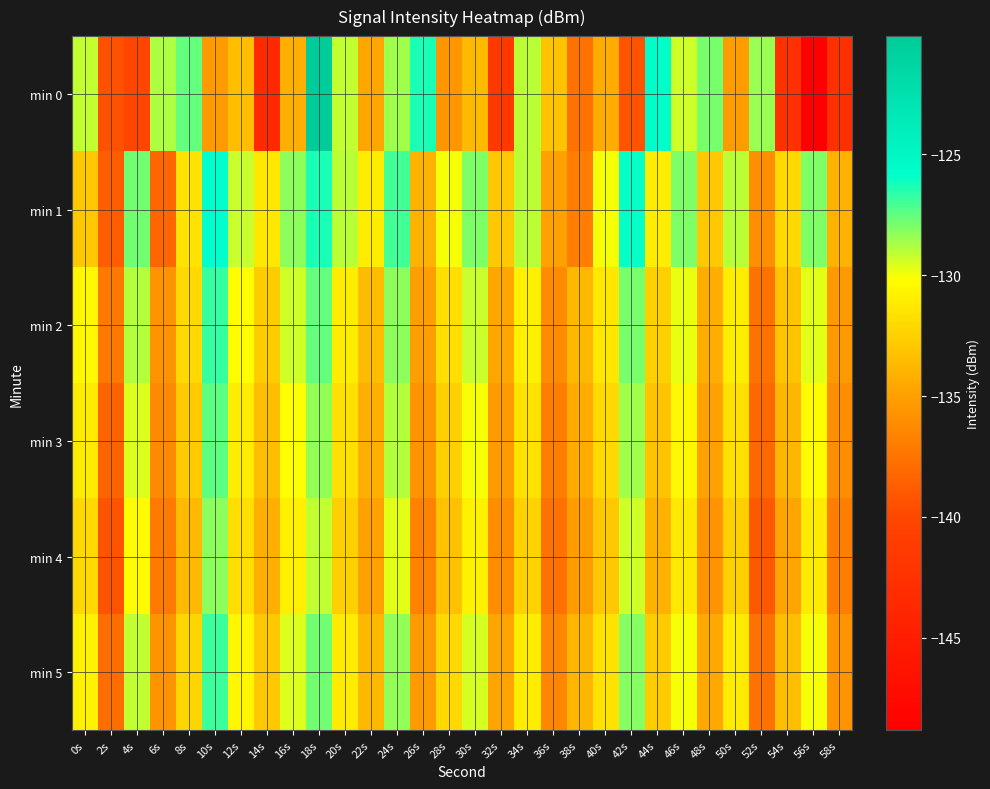

Which series has the largest total across all categories?

min 1